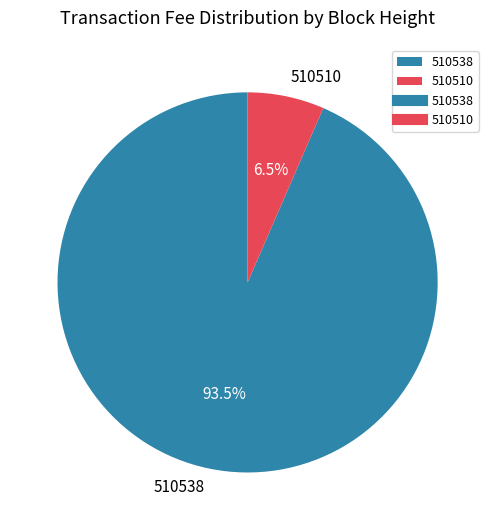

What is the majority slice?

510538